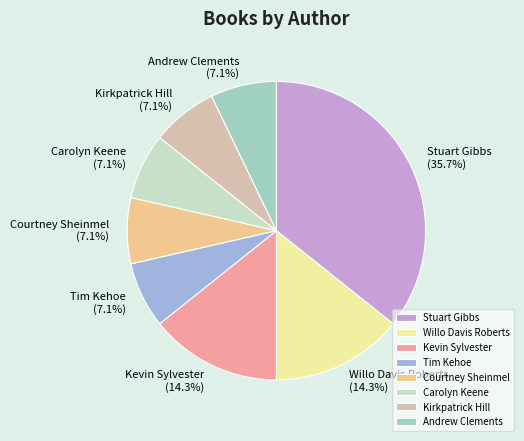

Count the number of slices in the pie.

8